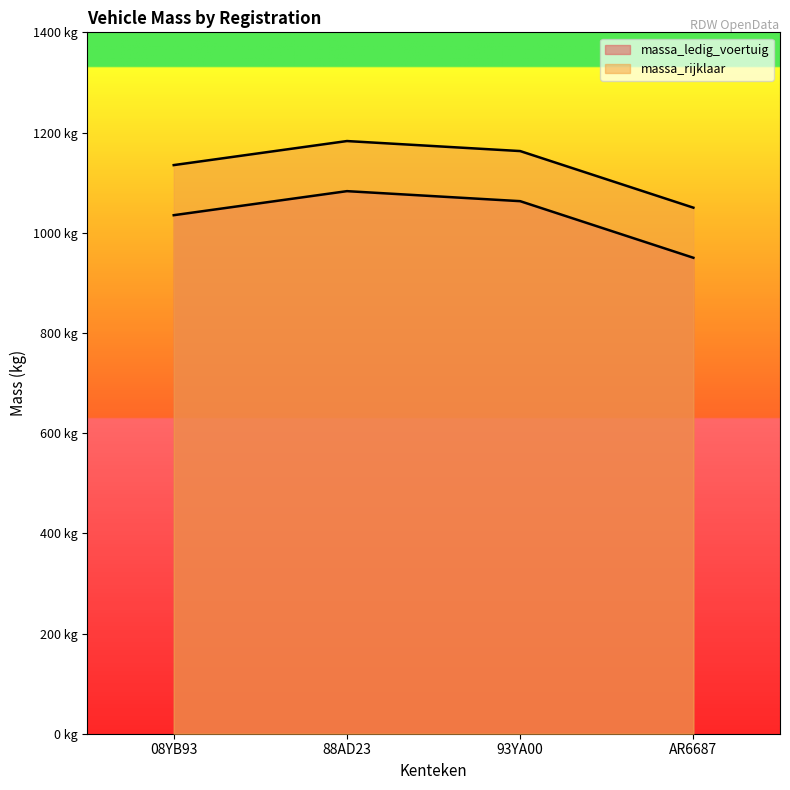

What is the label of the 4th point from the right?

08YB93